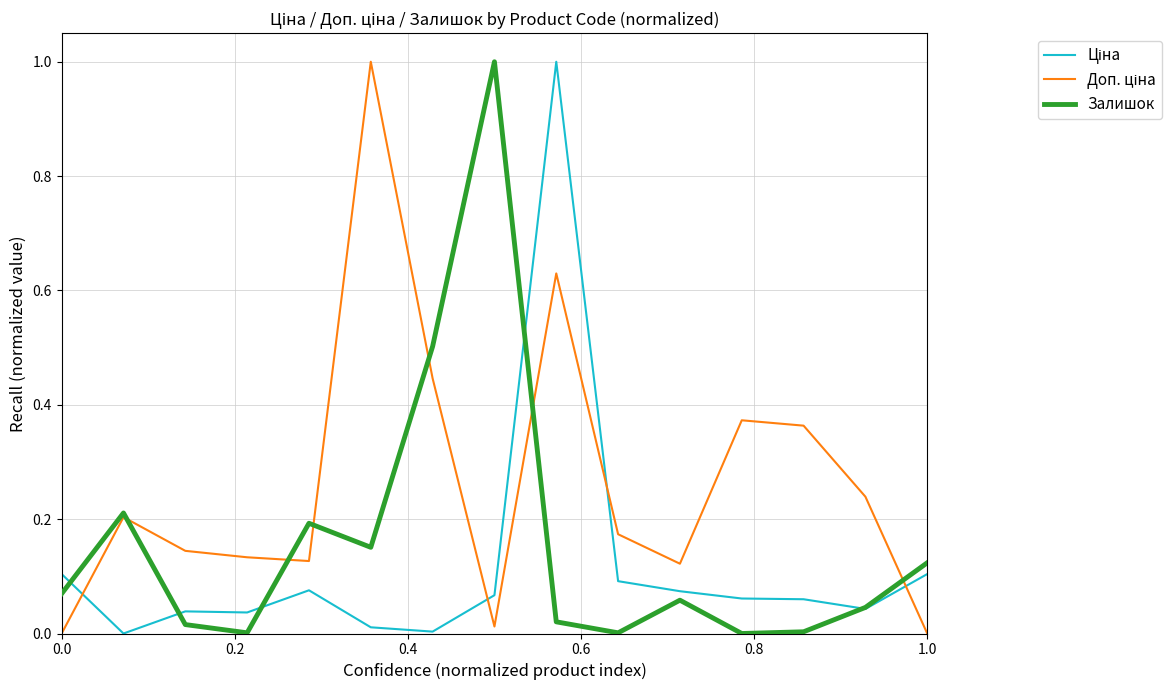

How many lines are shown in the chart?

3